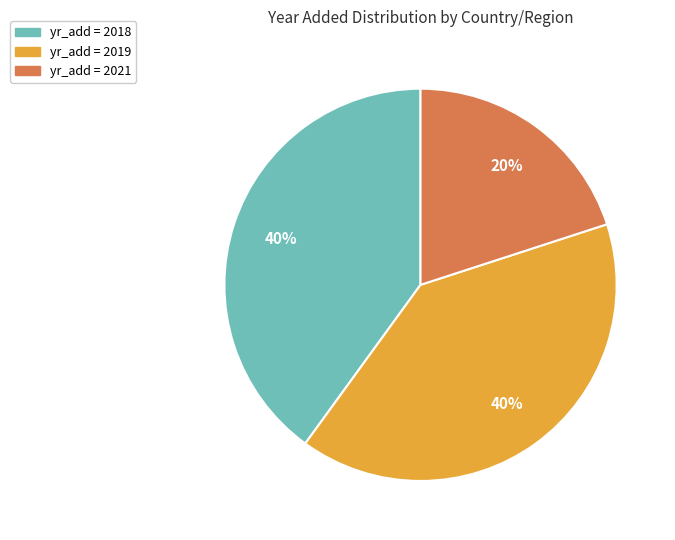

Is there any slice that represents more than half of the pie?

No